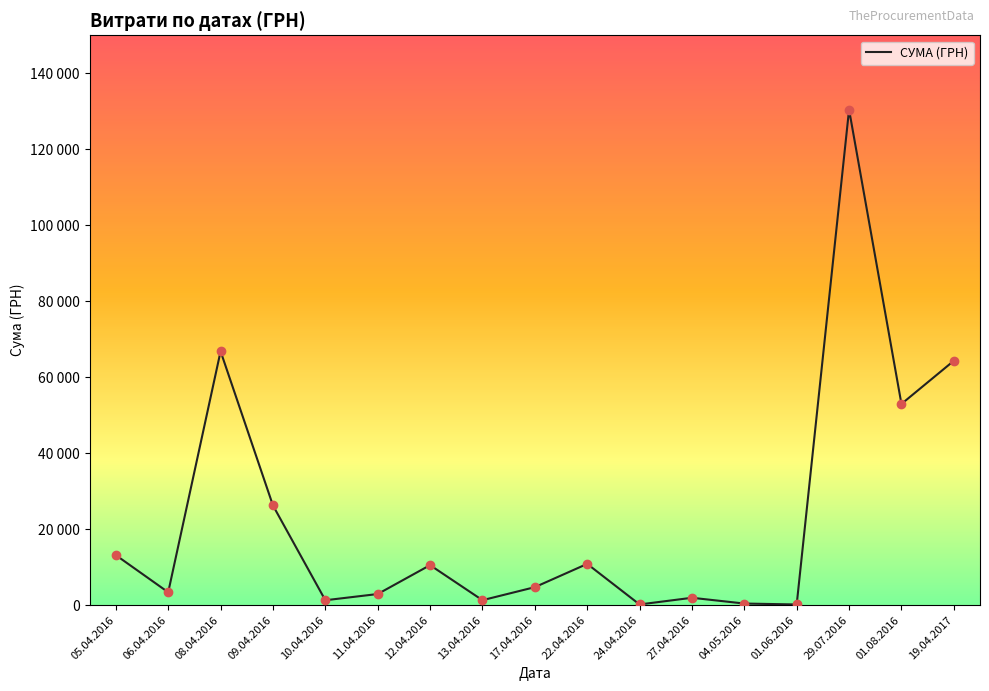

Which has a higher value, 01.06.2016 or 12.04.2016?

12.04.2016